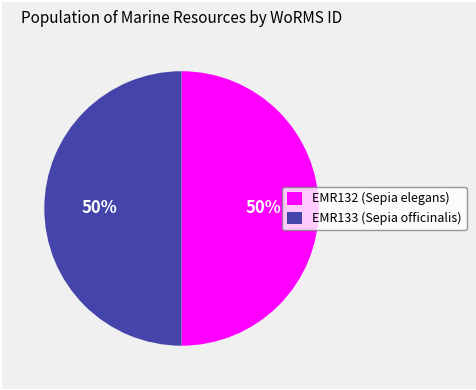

Do EMR133 (Sepia officinalis) and EMR132 (Sepia elegans) together represent more than half of the pie?

Yes